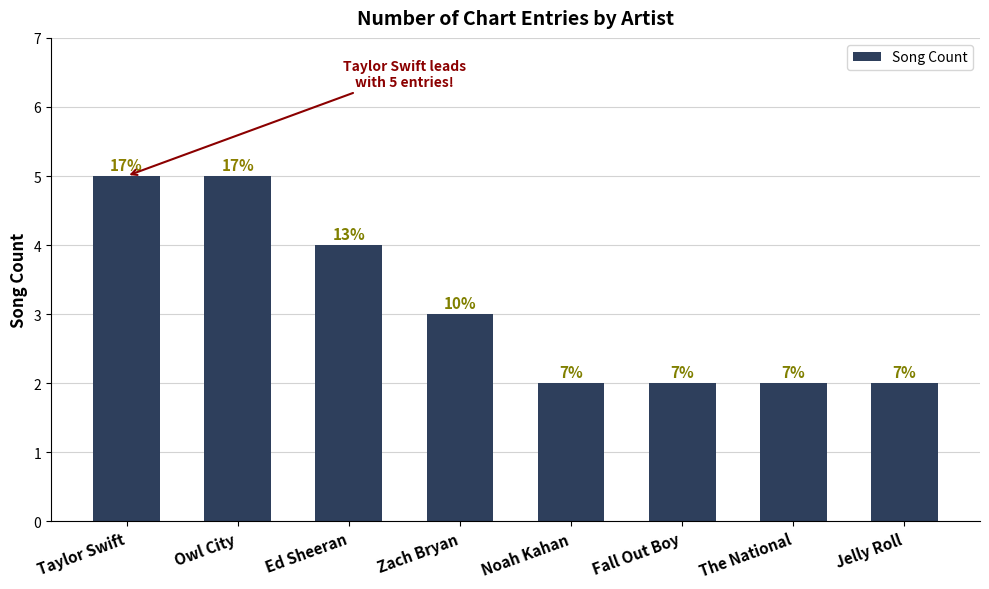

What is the ratio of the value at Taylor Swift to the value at Owl City?

1.0